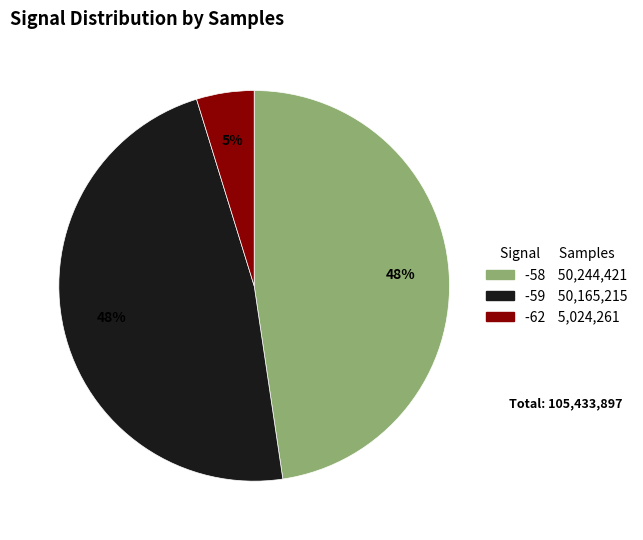

To the nearest percent, what is the difference between the largest and smallest slice percentages?

43%